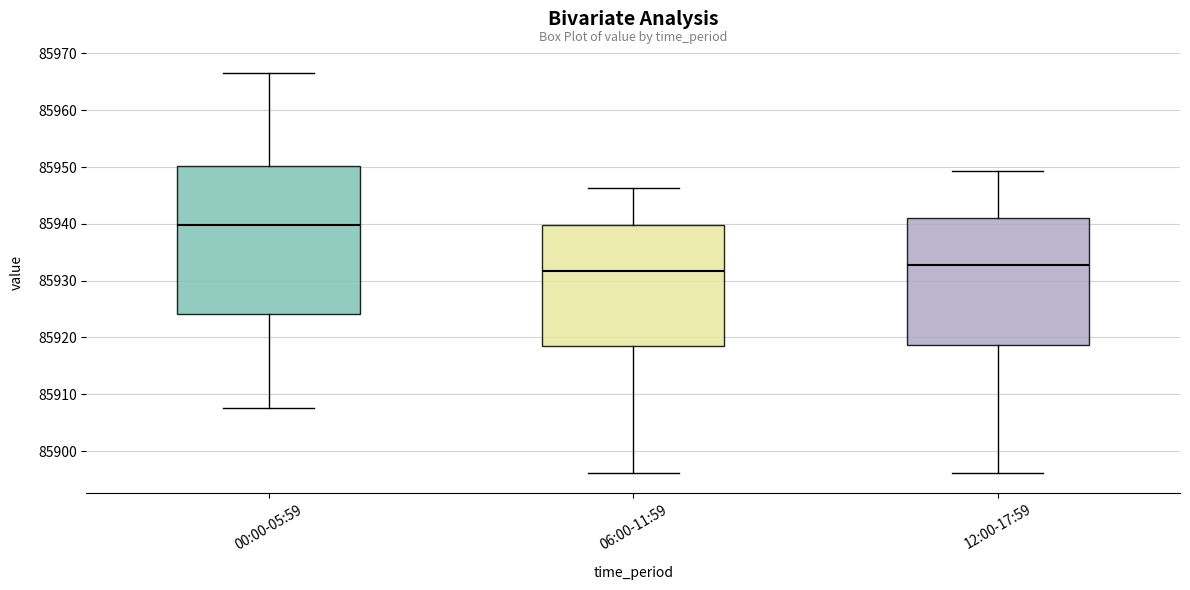

Which box's median line is the highest?

00:00-05:59